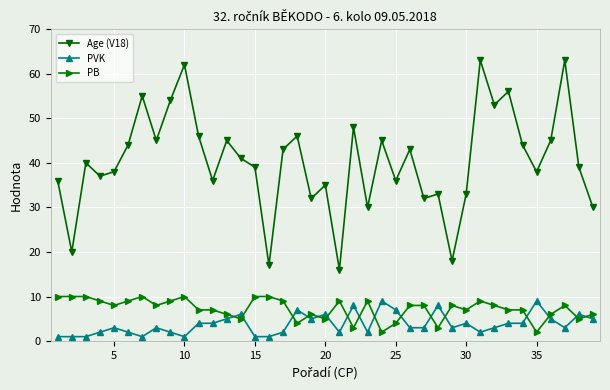

What is the difference between the second highest and second lowest values in the PB series?

8